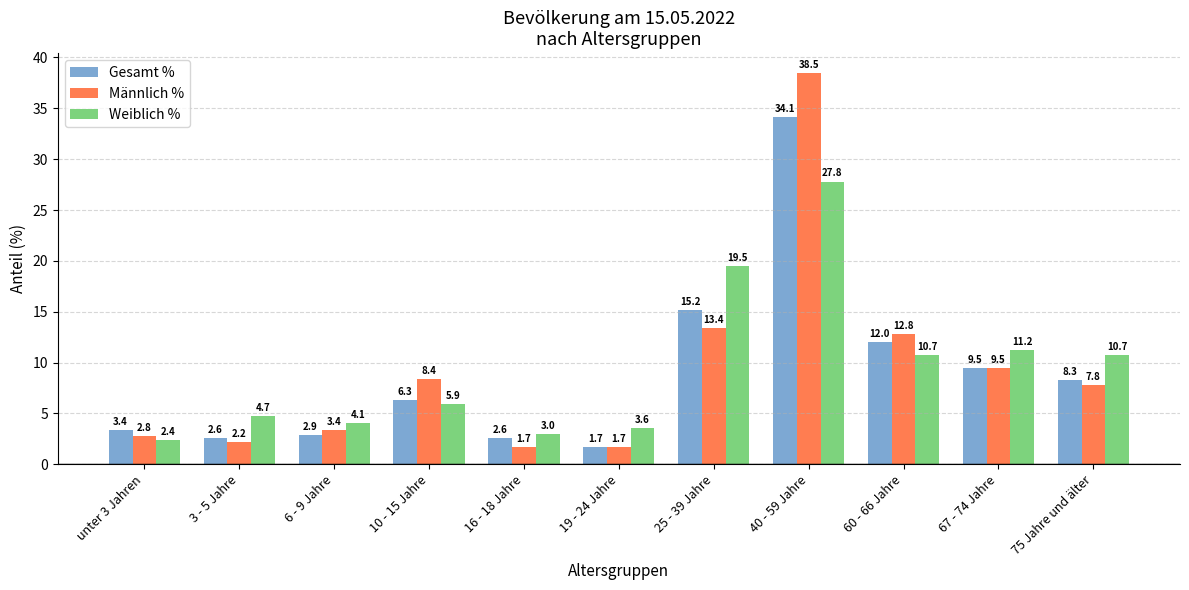

Rank the series by their maximum value, from highest to lowest.

Männlich %, Gesamt %, Weiblich %